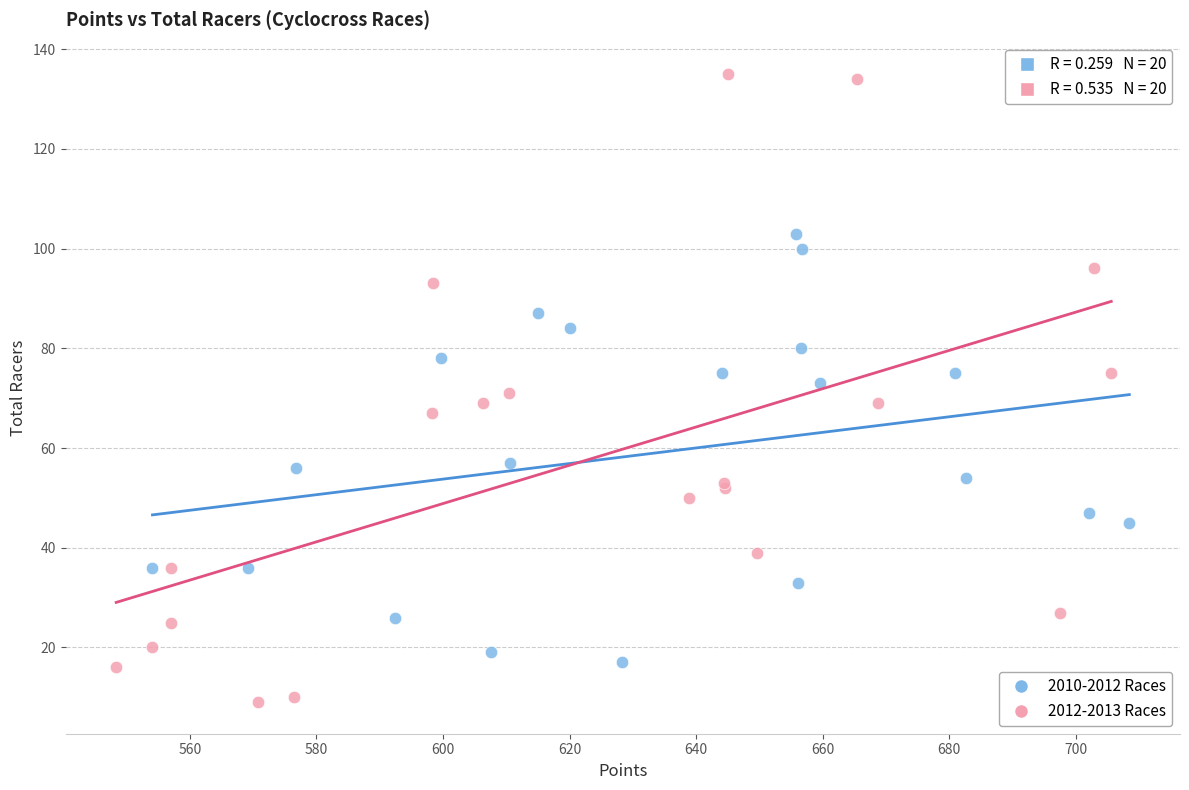

What are all the series names shown in the legend?

2010-2012 Races, 2012-2013 Races